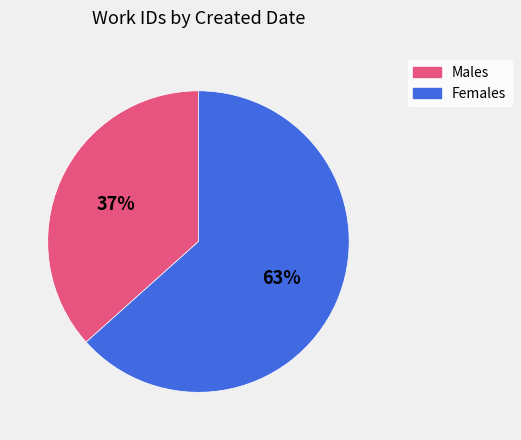

Does any single category account for the majority?

Yes